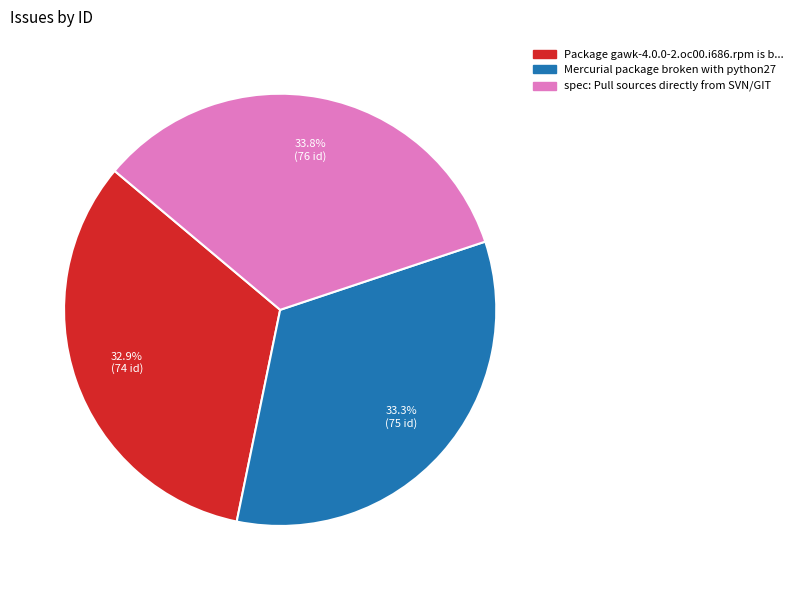

Does any single category account for the majority?

No